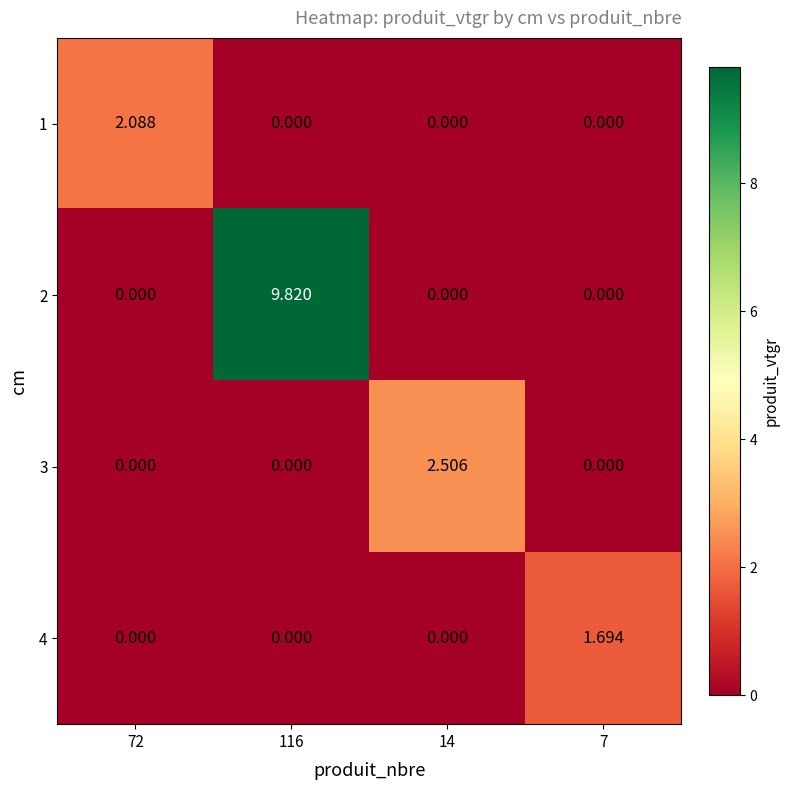

What is the total value across all series at 14?

2.5